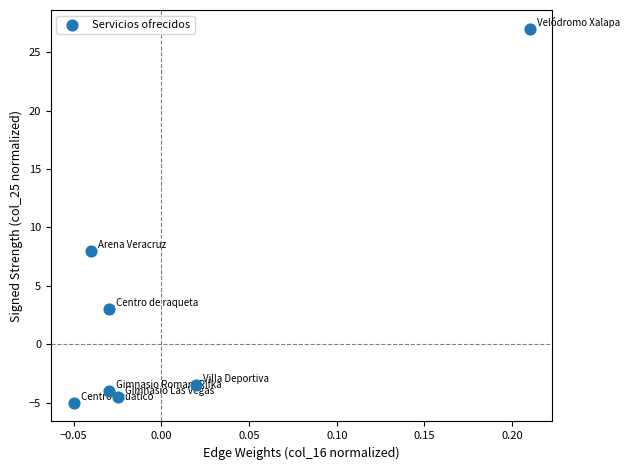

What is the average Y value?

3.0